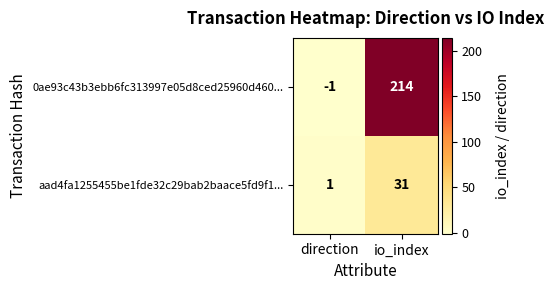

The value of aad4fa1255455be1fde32c29bab2baace5fd9f1... at io_index is 52. True or false?

False